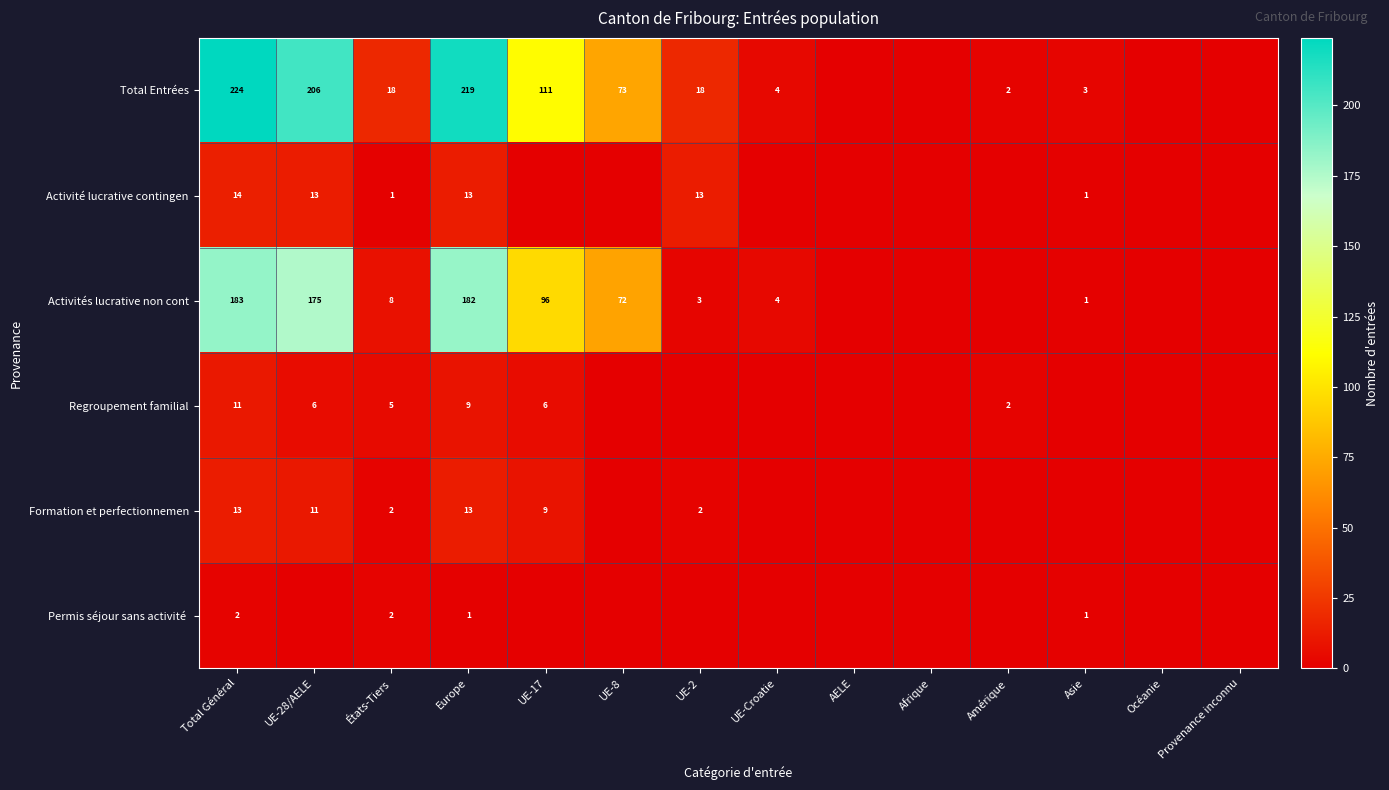

Between UE-Croatie and Océanie, which is larger?

UE-Croatie